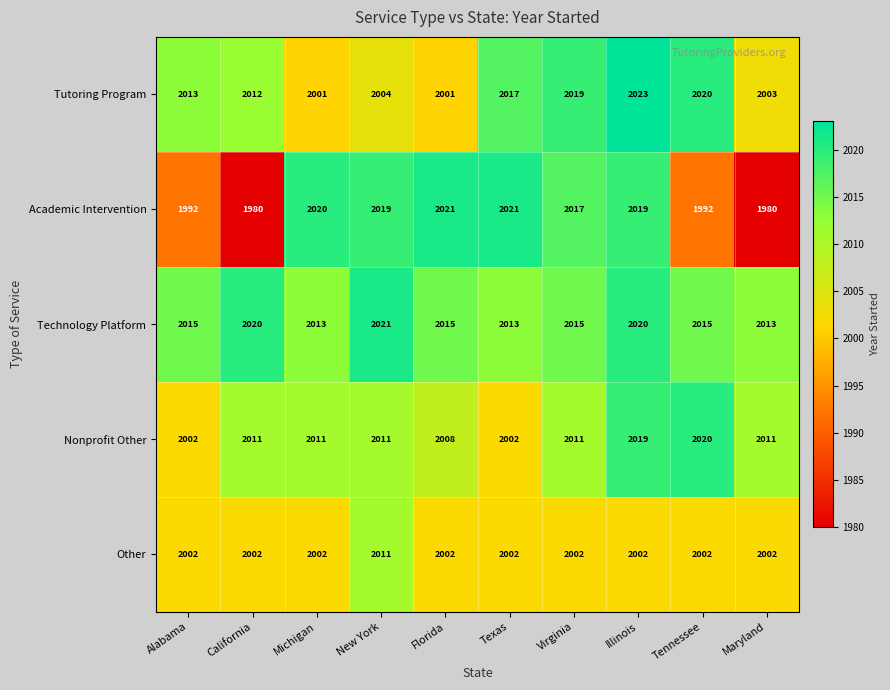

What is the difference between the Other values at New York and Virginia?

9